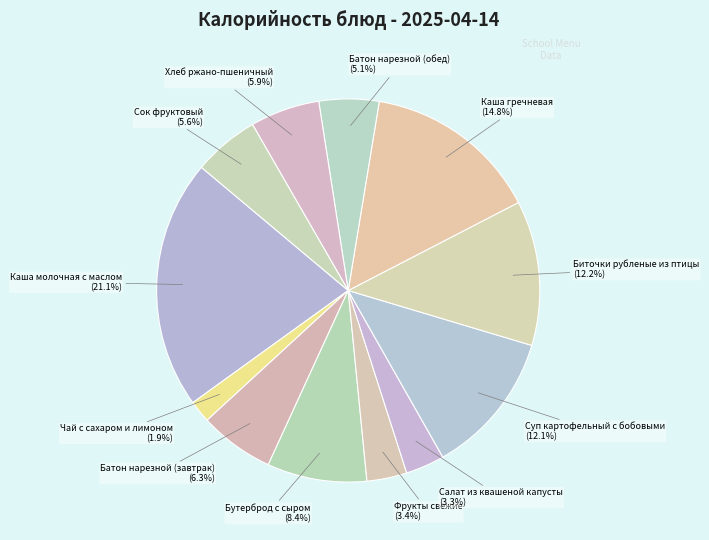

What percentage is the Хлеб ржано-пшеничный slice, to the nearest percent?

6%